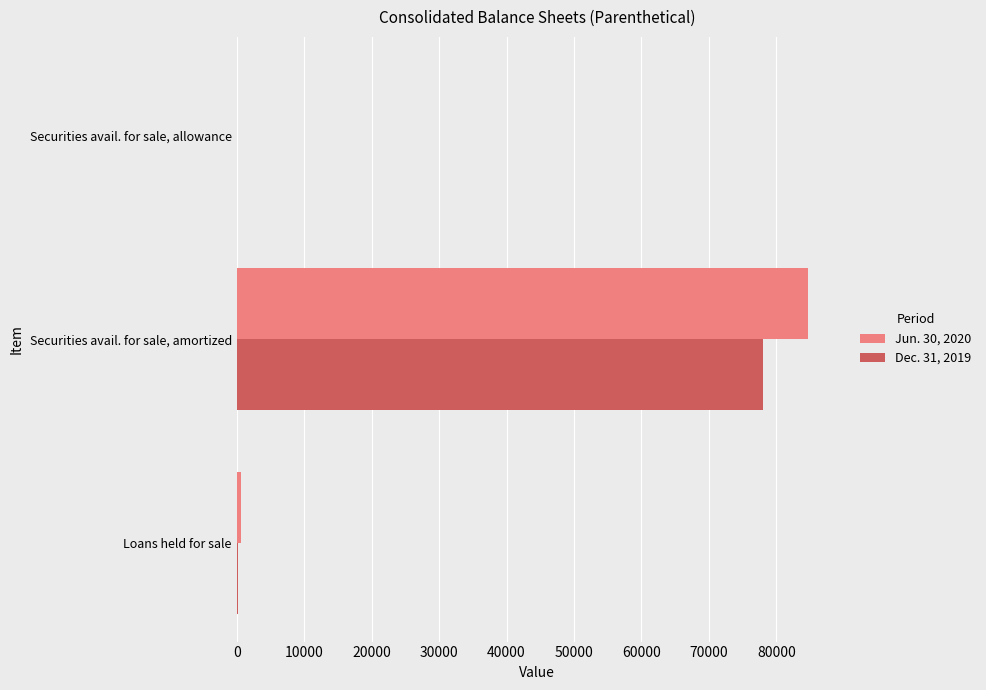

At which category is the sum across all series the highest?

Securities avail. for sale, amortized